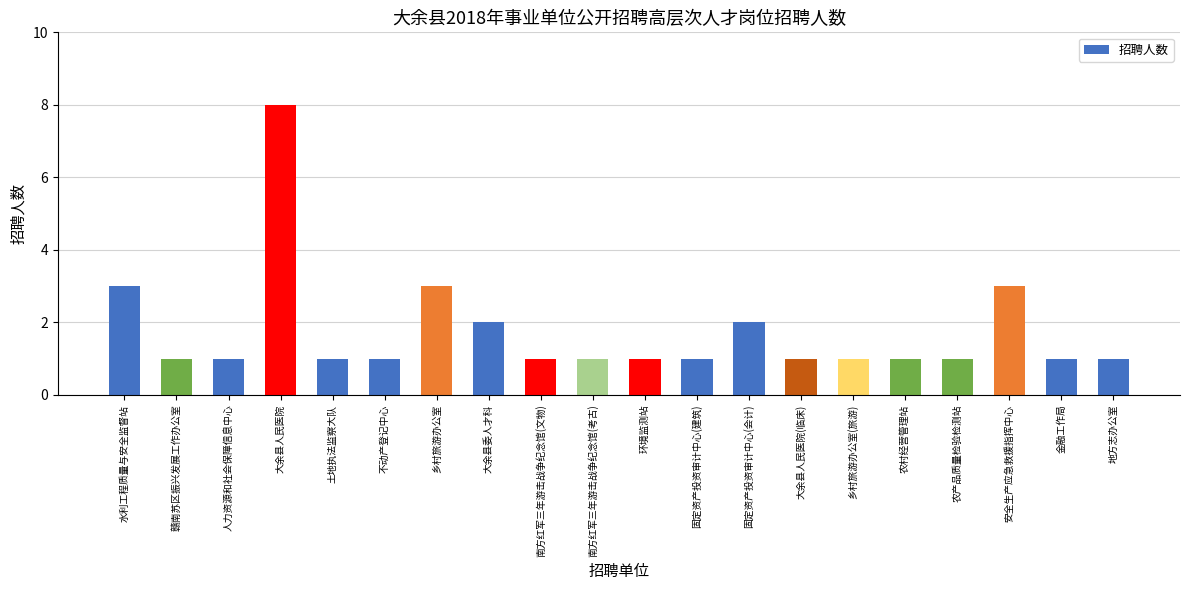

Count the number of data series in this chart.

1